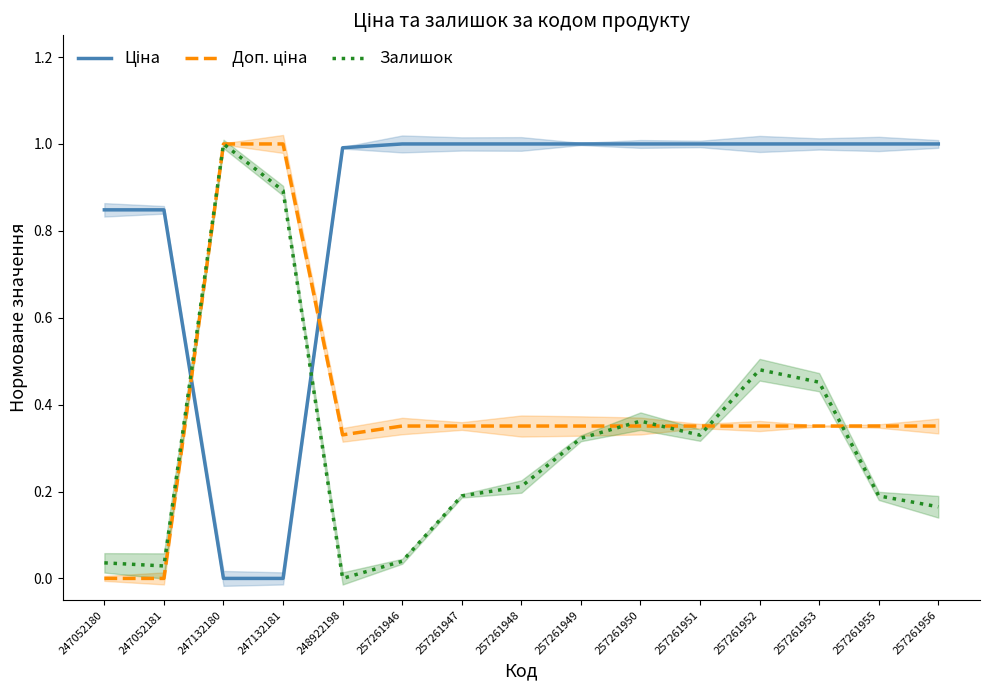

Reading left to right, list all the values displayed in this chart.

Ціна: 247052180=0.8	247052181=0.8	247132180=0.0	247132181=0.0	248922198=1.0	257261946=1.0	257261947=1.0	257261948=1.0	257261949=1.0	257261950=1.0	257261951=1.0	257261952=1.0	257261953=1.0	257261955=1.0	257261956=1.0
Доп. ціна: 247052180=0.0	247052181=0.0	247132180=1.0	247132181=1.0	248922198=0.3	257261946=0.4	257261947=0.4	257261948=0.4	257261949=0.4	257261950=0.4	257261951=0.4	257261952=0.4	257261953=0.4	257261955=0.4	257261956=0.4
Залишок: 247052180=0.0	247052181=0.0	247132180=1.0	247132181=0.9	248922198=0.0	257261946=0.0	257261947=0.2	257261948=0.2	257261949=0.3	257261950=0.4	257261951=0.3	257261952=0.5	257261953=0.5	257261955=0.2	257261956=0.2